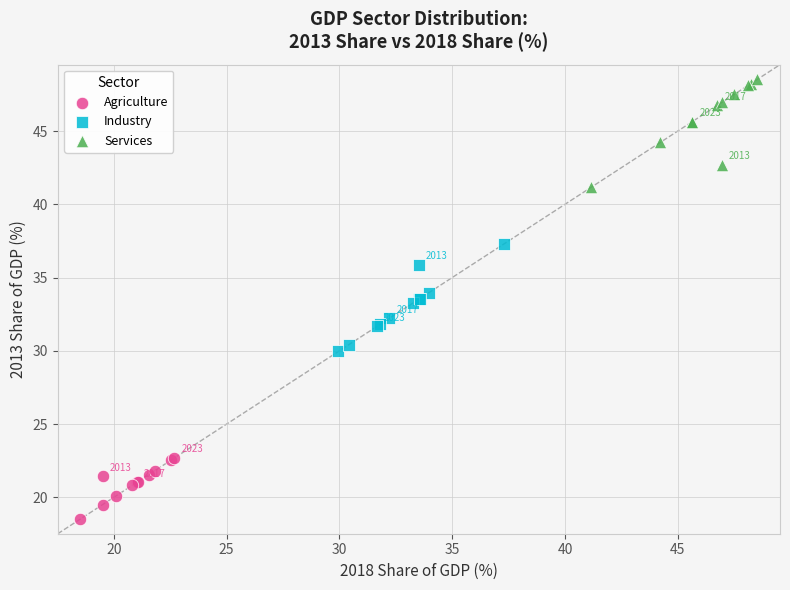

Which series contains the highest Y value?

Services